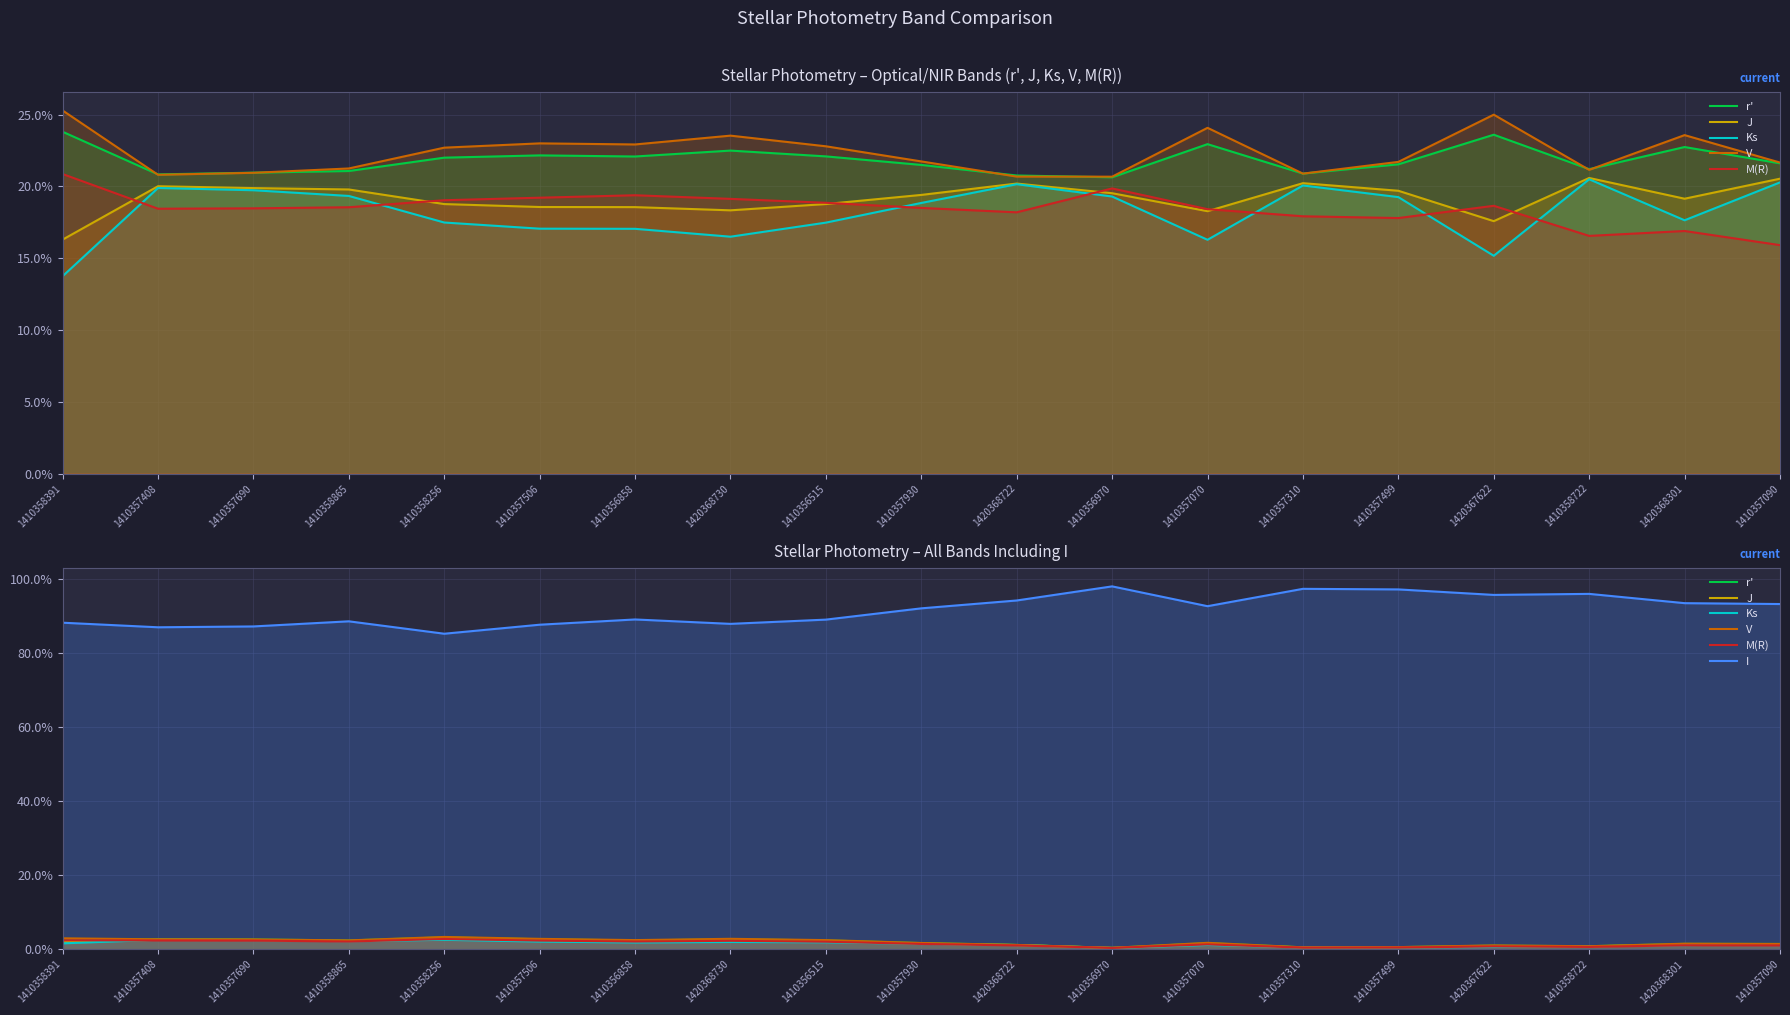

What are all the series names shown in the legend?

r', J, Ks, V, M(R), I